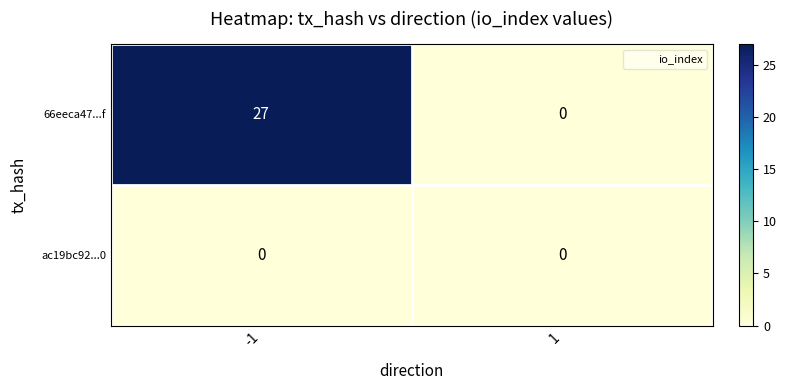

Which series has the largest range (max minus min)?

66eeca47...f